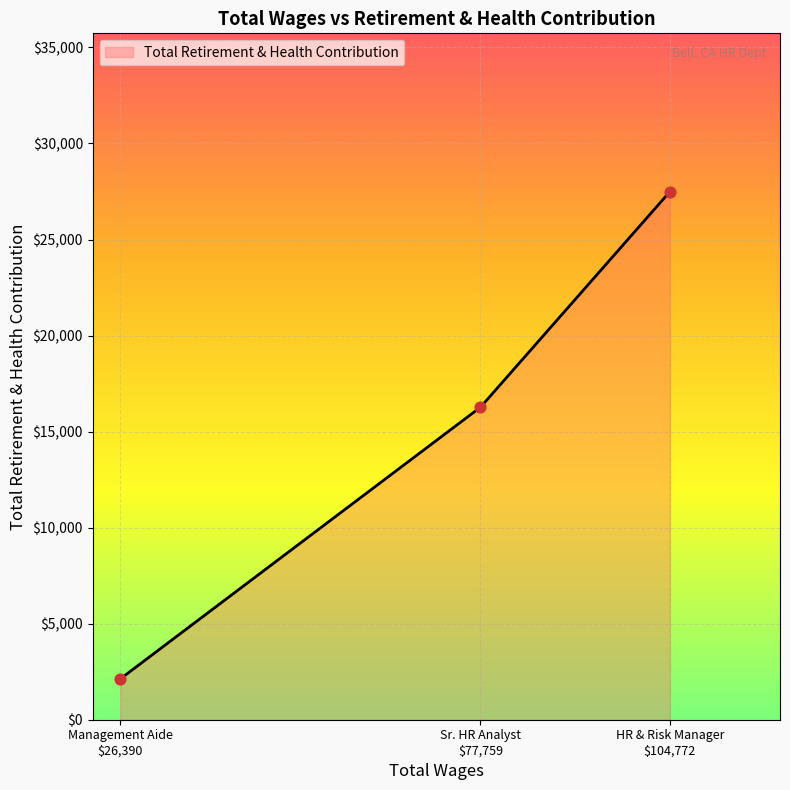

What is the maximum value shown in the chart?

27488